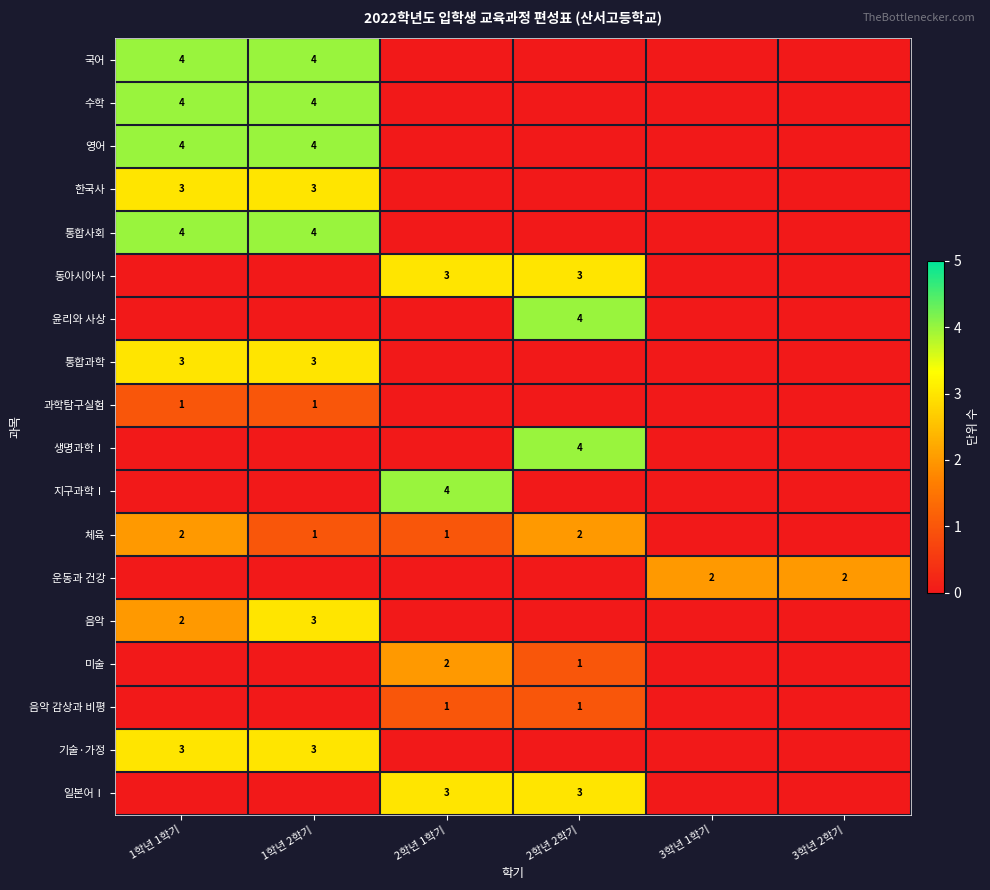

What is the spread (max minus min) of values at 1학년 1학기?

4